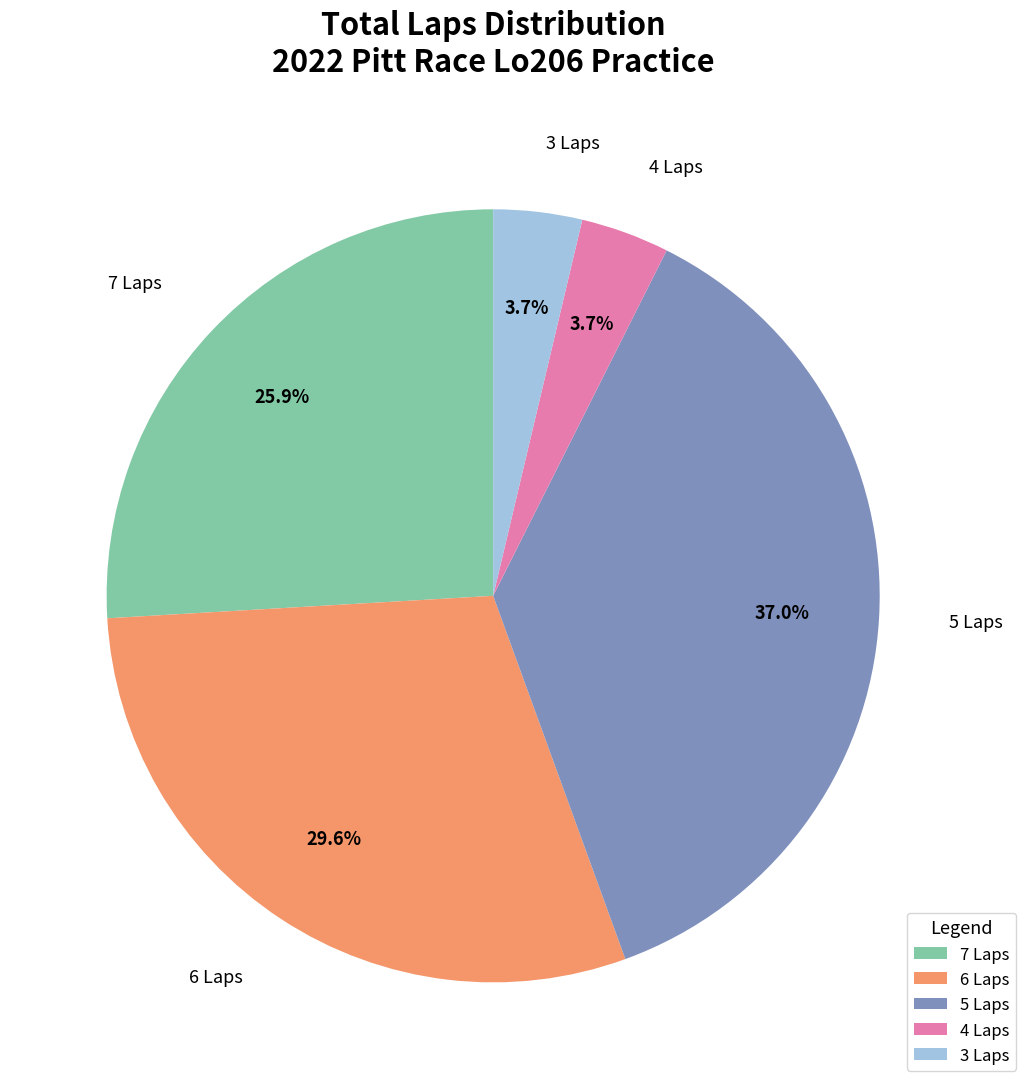

Is there a majority slice in this chart?

No